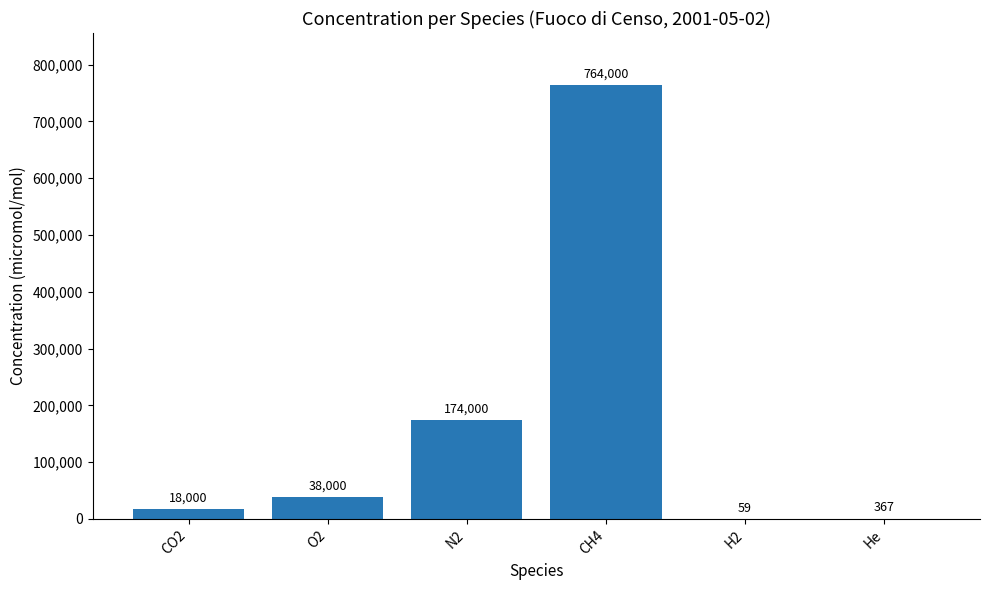

At which category does the chart reach its peak across all series?

CH4